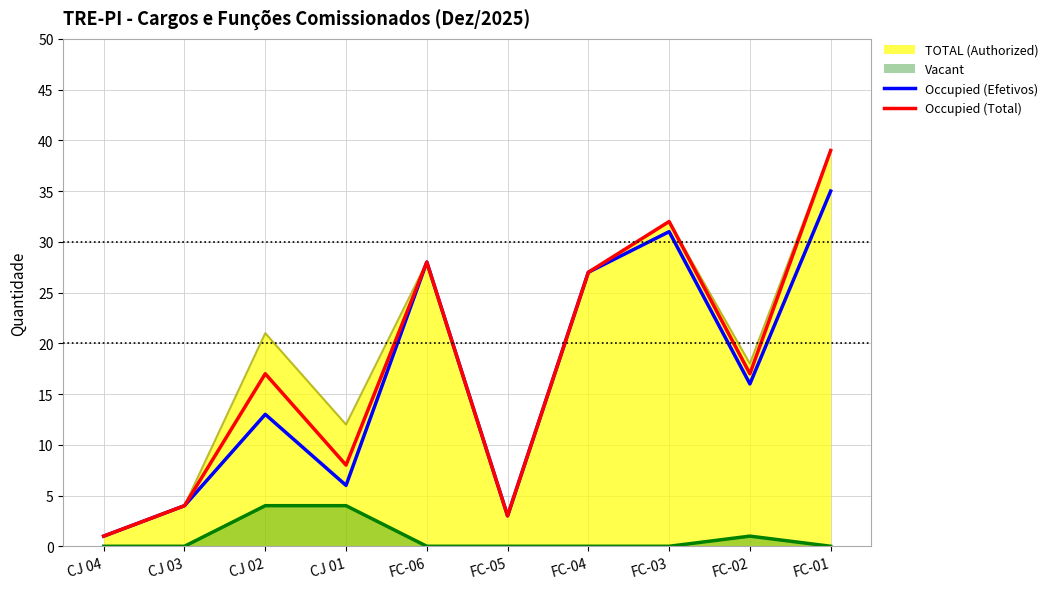

How many values in the Occupied (Total) series exceed 17?

4